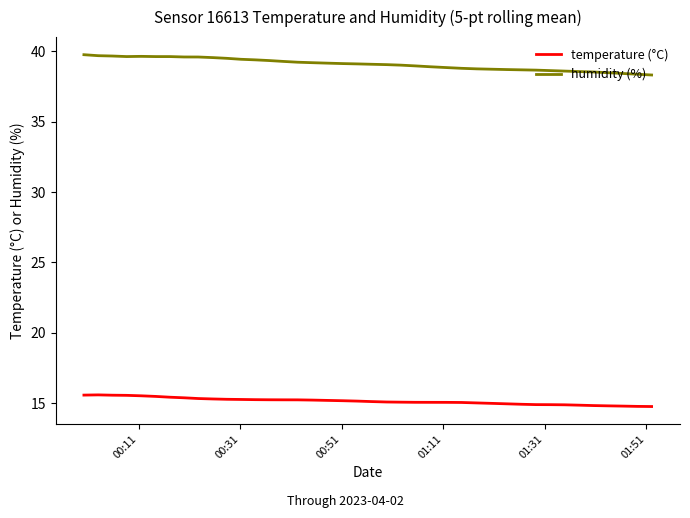

Which series has the largest total across all categories?

humidity (%)